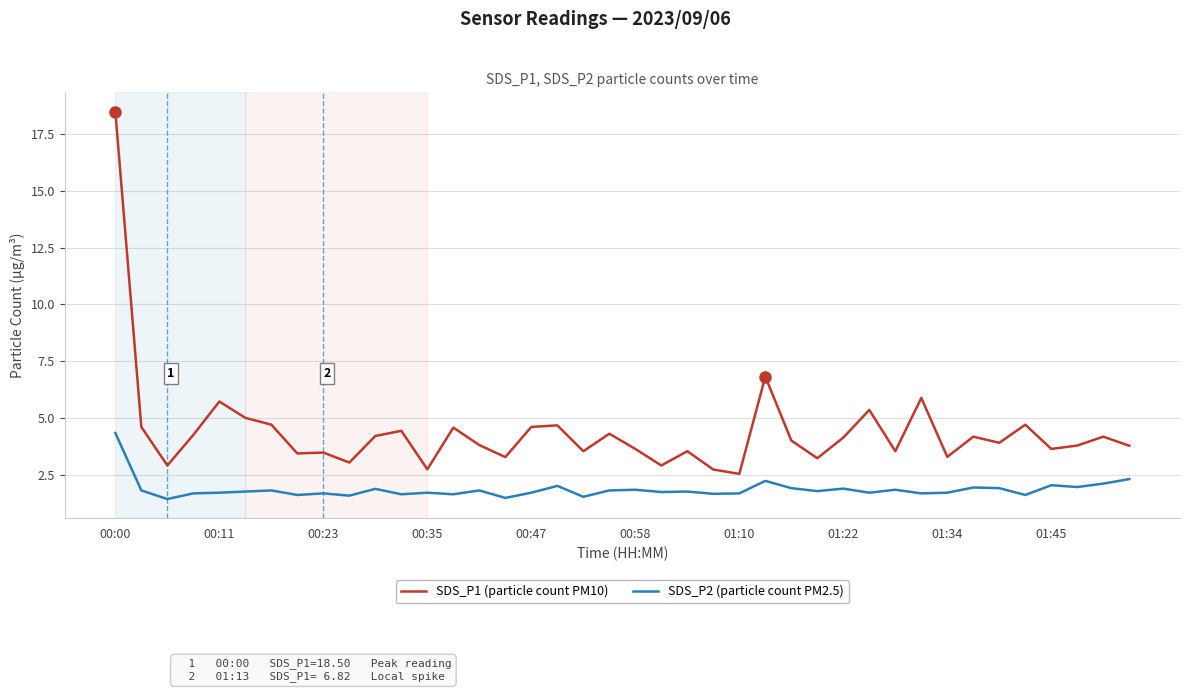

Which series has the largest range (max minus min)?

SDS_P1 (particle count PM10)